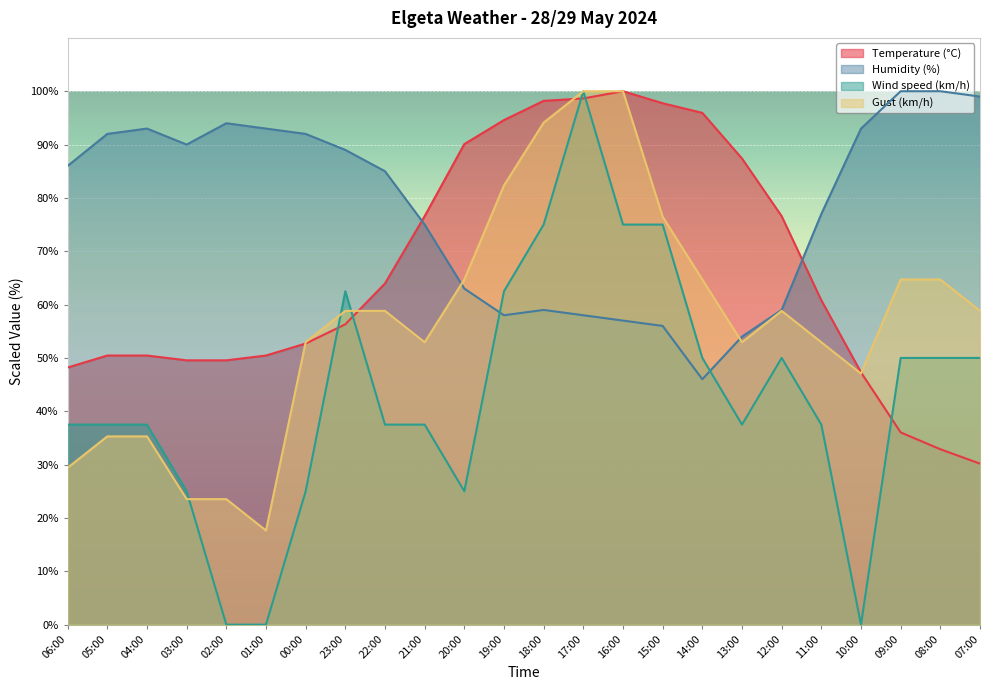

Is the value of Humidity (%) at 17:00 greater than the value of Wind speed (km/h) at 02:00?

Yes